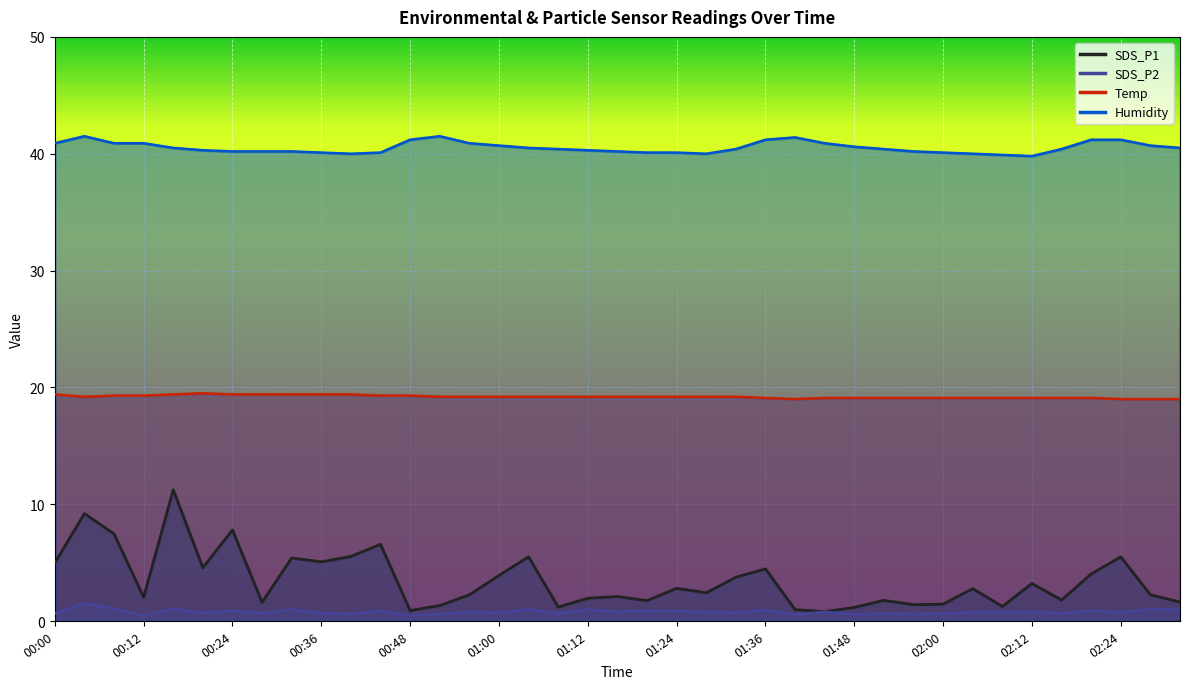

What is the label of the 29th point from the left?

01:52